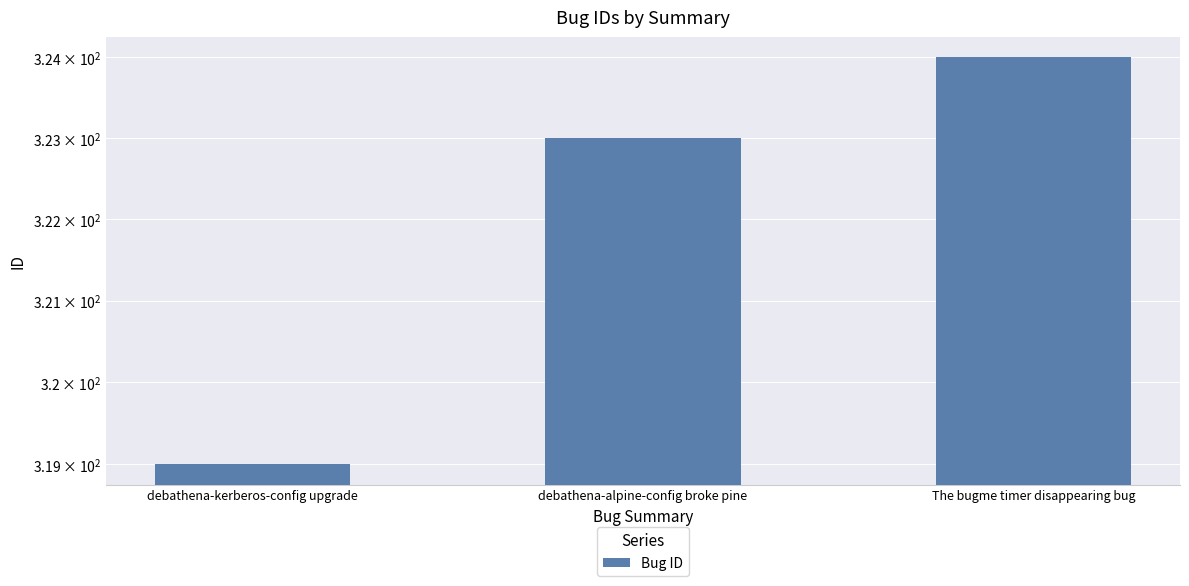

Reading left to right, extract all data points from this chart.

319	323	324